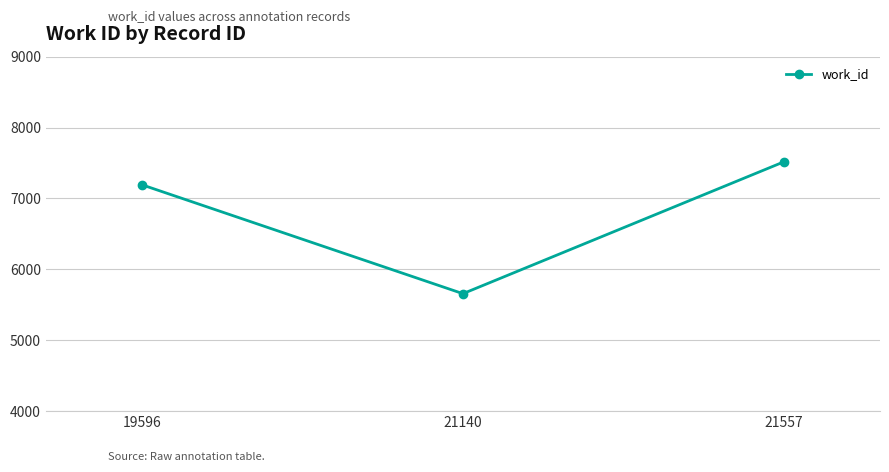

What is the ratio of the value at 21140 to the value at 19596?

0.8